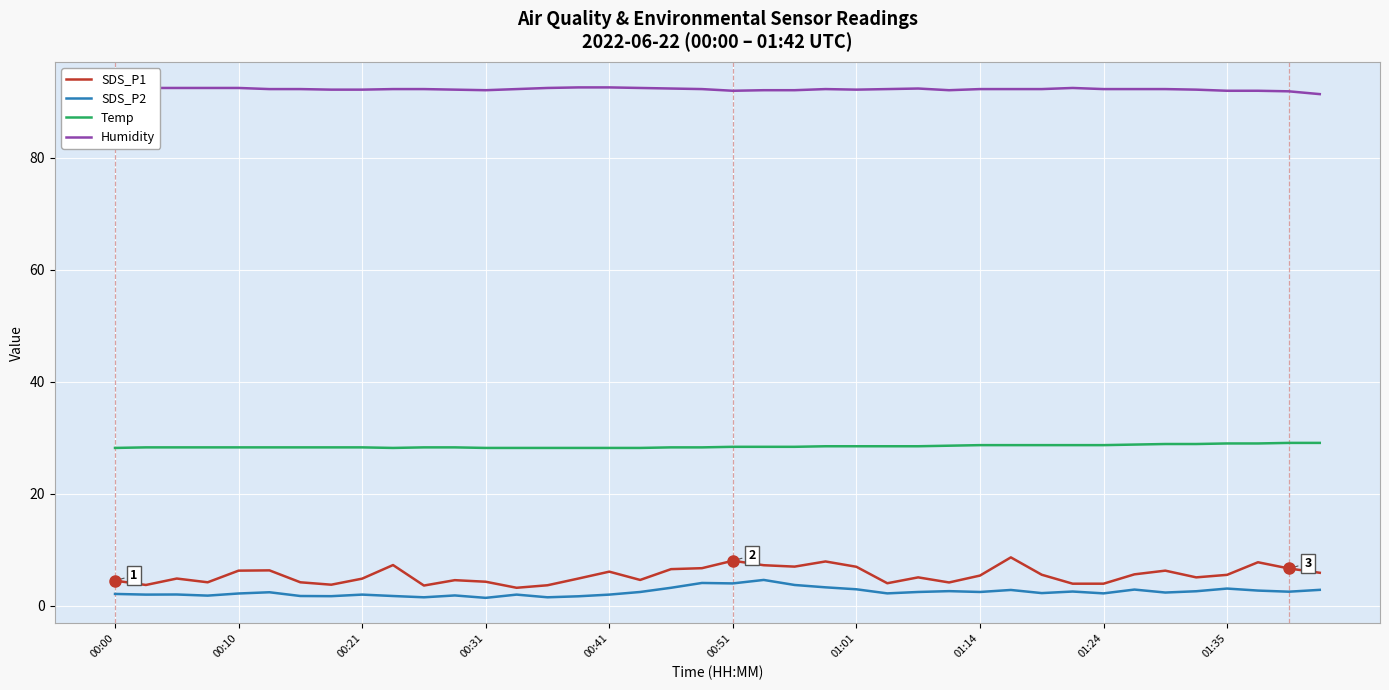

Reading left to right, what are all the values shown in this chart?

SDS_P1: 4.5	3.7	4.9	4.2	6.3	6.3	4.2	3.8	4.8	7.3	3.6	4.6	4.3	3.2	3.7	4.9	6.1	4.6	6.5	6.7	8.1	7.2	7.0	7.9	7.0	4.0	5.1	4.2	5.4	8.7	5.5	4.0	4.0	5.6	6.3	5.1	5.5	7.8	6.7	5.9
SDS_P2: 2.1	2.0	2.0	1.8	2.2	2.4	1.8	1.7	2.0	1.8	1.5	1.9	1.4	2.0	1.5	1.7	2.0	2.5	3.2	4.1	4.0	4.6	3.7	3.3	3.0	2.2	2.5	2.6	2.5	2.8	2.3	2.5	2.2	2.9	2.4	2.6	3.1	2.7	2.5	2.9
Temp: 28.2	28.3	28.3	28.3	28.3	28.3	28.3	28.3	28.3	28.2	28.3	28.3	28.2	28.2	28.2	28.2	28.2	28.2	28.3	28.3	28.4	28.4	28.4	28.5	28.5	28.5	28.5	28.6	28.7	28.7	28.7	28.7	28.7	28.8	28.9	28.9	29.0	29.0	29.1	29.1
Humidity: 92.6	92.5	92.5	92.5	92.5	92.3	92.3	92.2	92.2	92.3	92.3	92.2	92.1	92.3	92.5	92.6	92.6	92.5	92.4	92.3	92.0	92.1	92.1	92.3	92.2	92.3	92.4	92.1	92.3	92.3	92.3	92.5	92.3	92.3	92.3	92.2	92.0	92.0	91.9	91.4